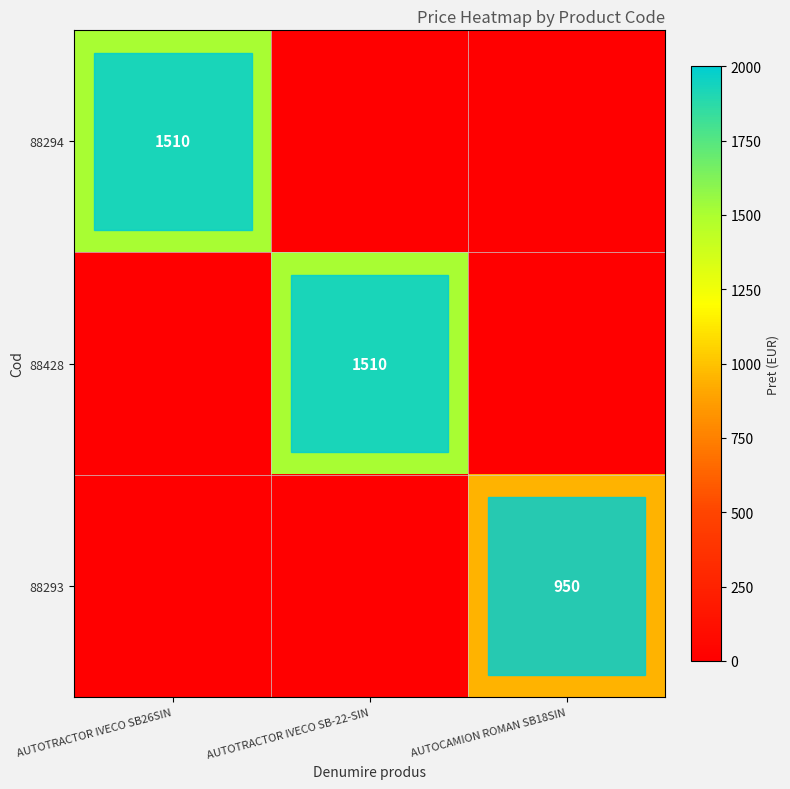

Is it true that 88294 equals 2260 at AUTOTRACTOR IVECO SB26SIN?

False